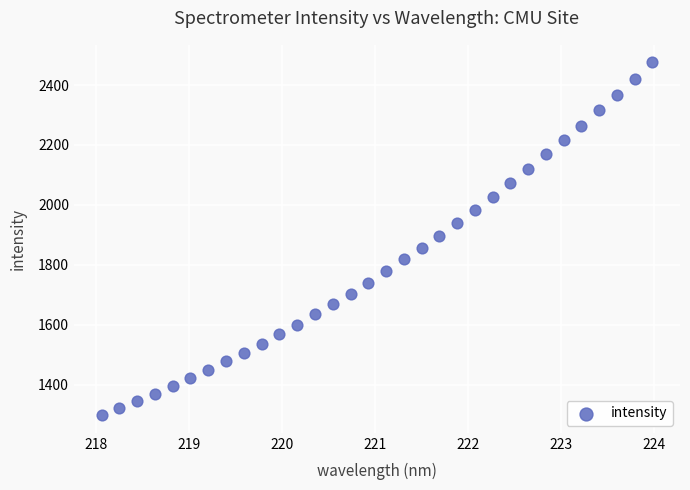

What is the range of Y values (max minus min)?

1176.6